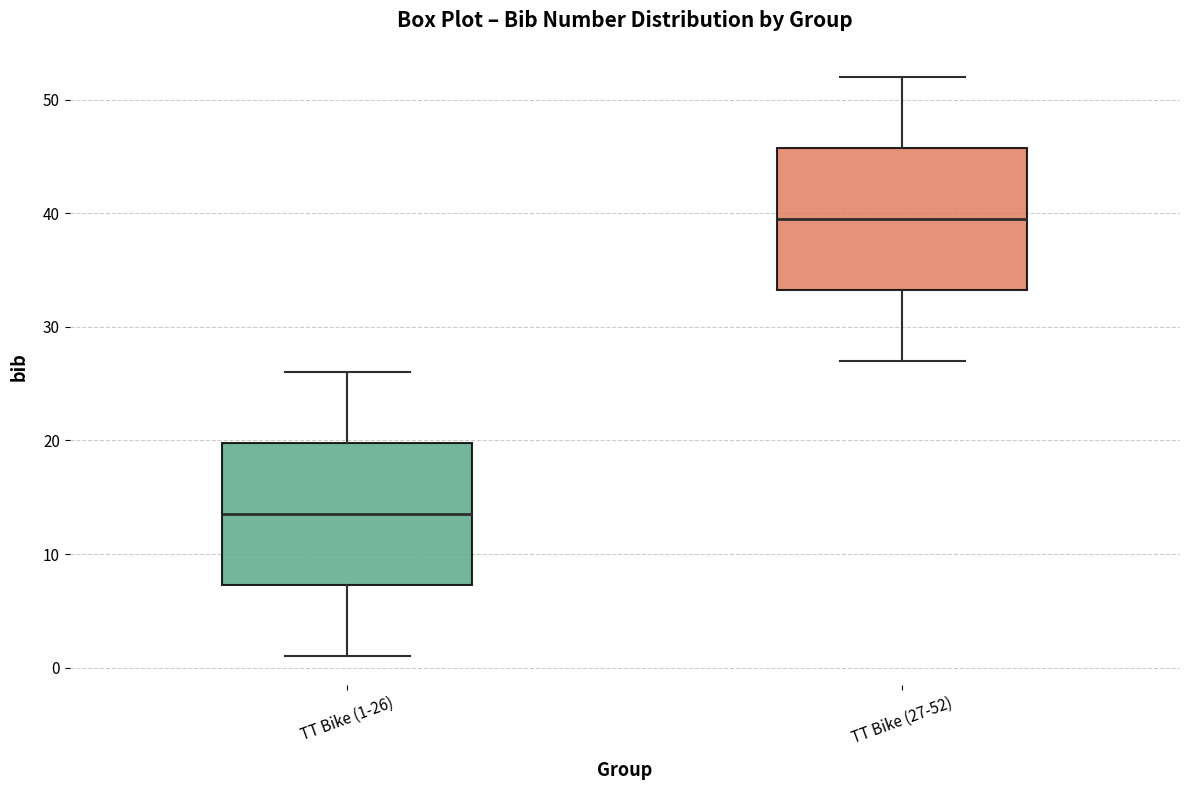

Which box's median line is the lowest?

TT Bike (1-26)